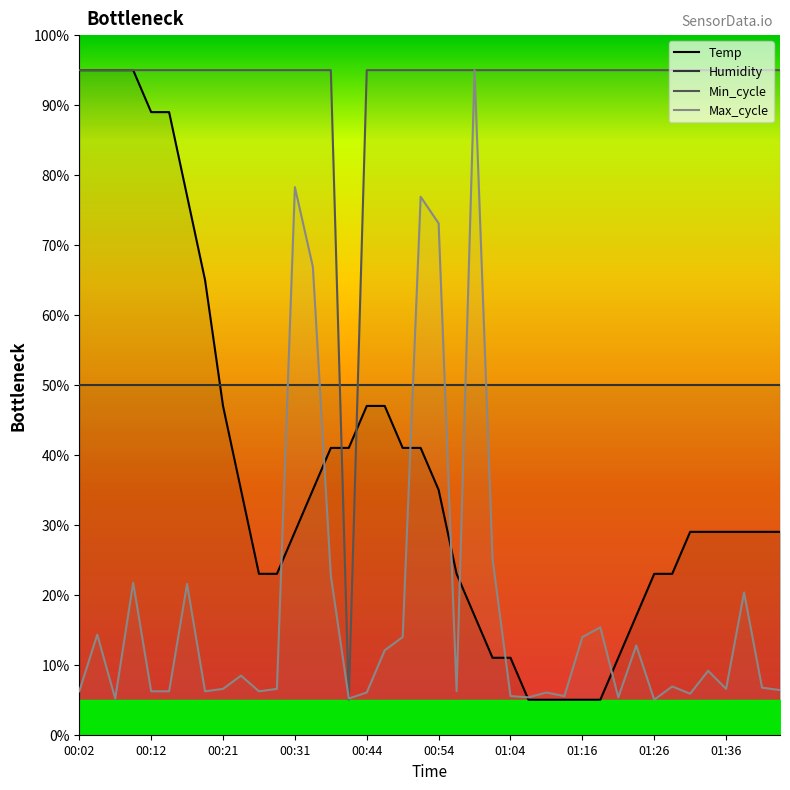

At how many categories does at least one series exceed 80?

39